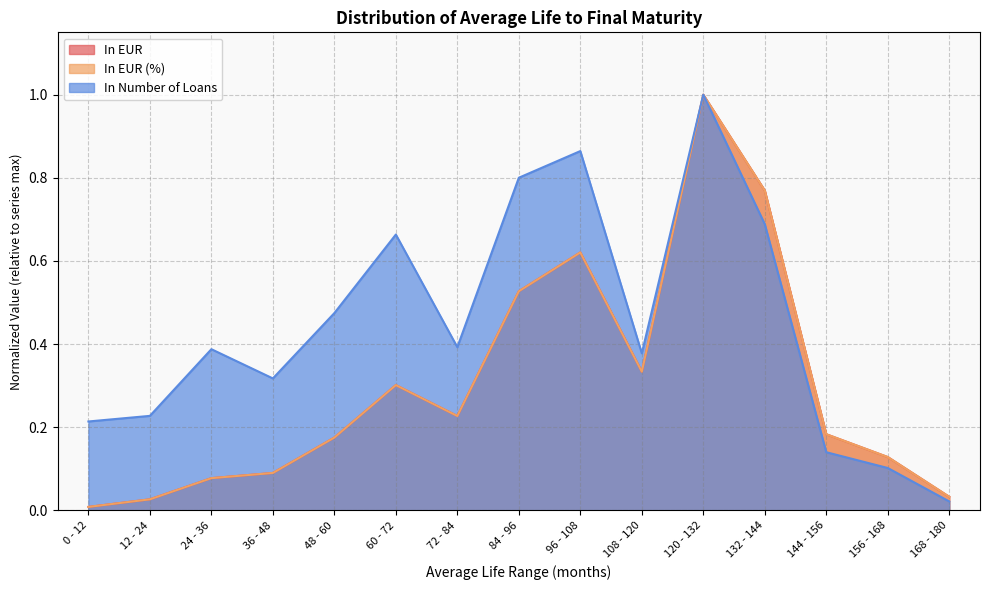

What is the maximum value for In EUR (%)?

1.0